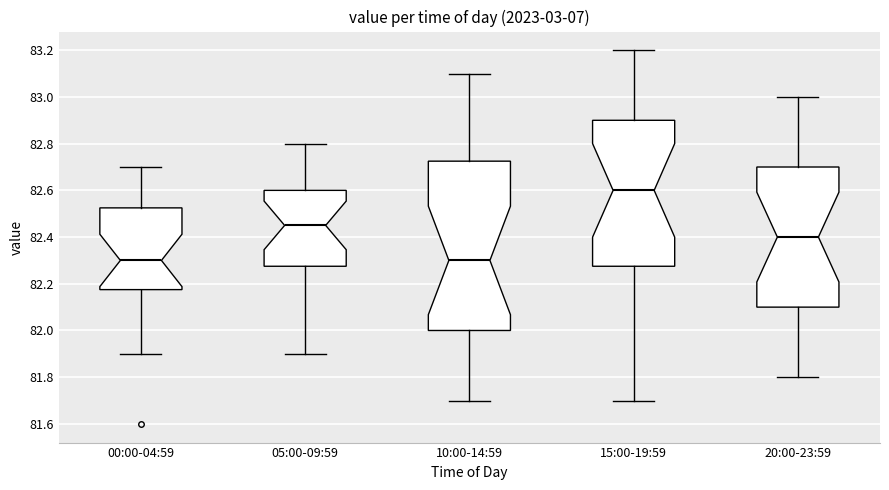

Comparing the boxes themselves (not the whiskers), which one is the tallest?

10:00-14:59